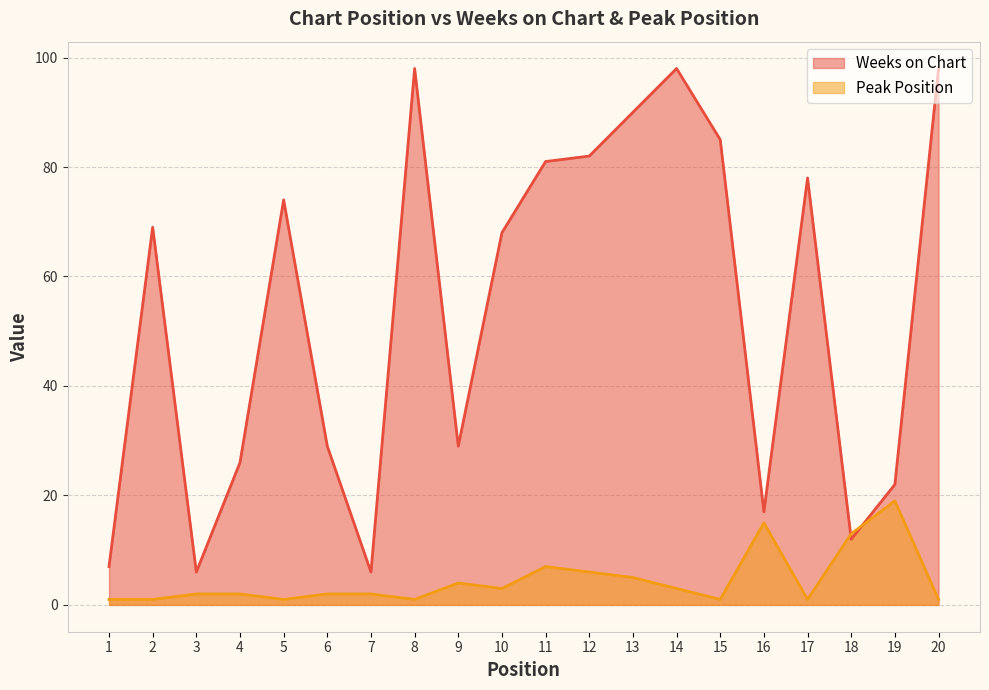

List the series in order of their peak value, highest first.

Weeks on Chart, Peak Position